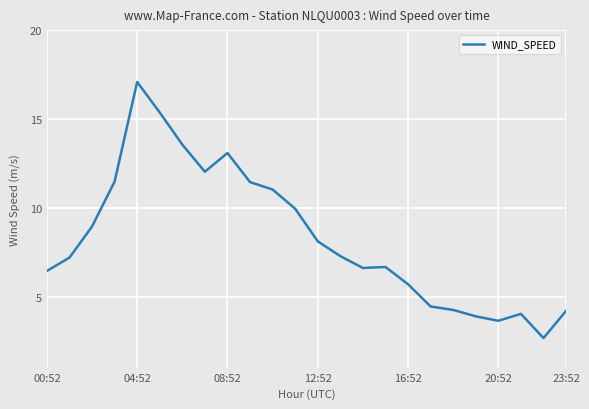

What is the maximum value shown in the chart?

17.1